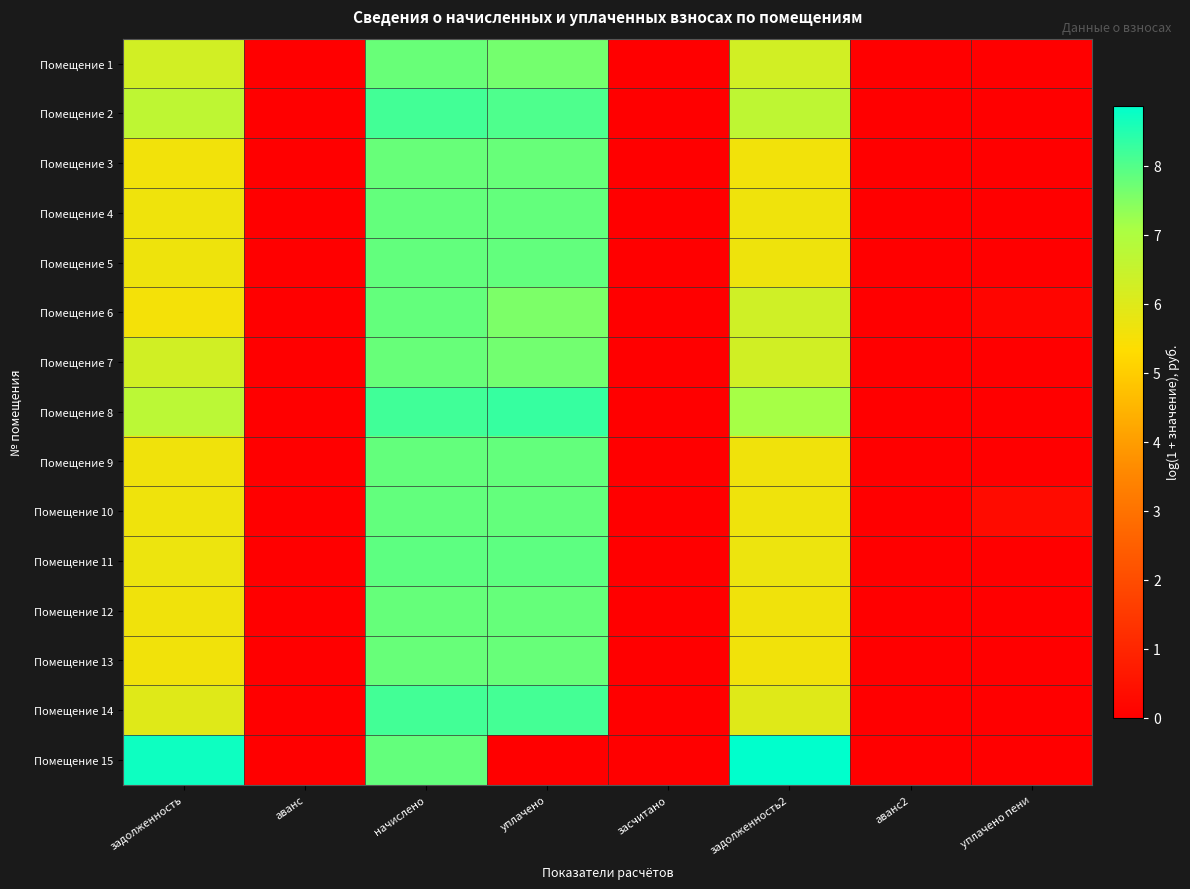

At аванс, list the series in order from smallest to largest.

Помещение 1, Помещение 2, Помещение 3, Помещение 4, Помещение 5, Помещение 6, Помещение 7, Помещение 8, Помещение 9, Помещение 10, Помещение 11, Помещение 12, Помещение 13, Помещение 14, Помещение 15